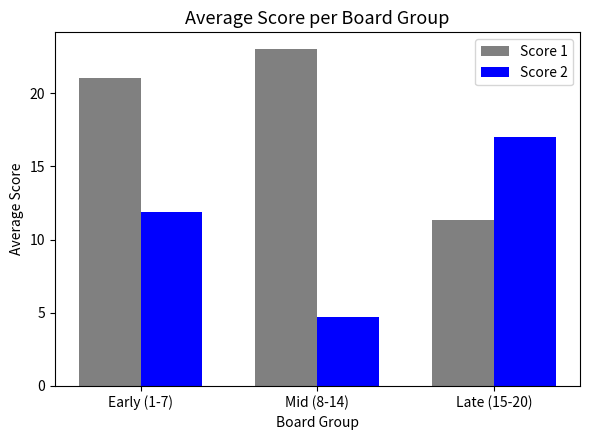

What is the spread (max minus min) of values at Late (15-20)?

5.7